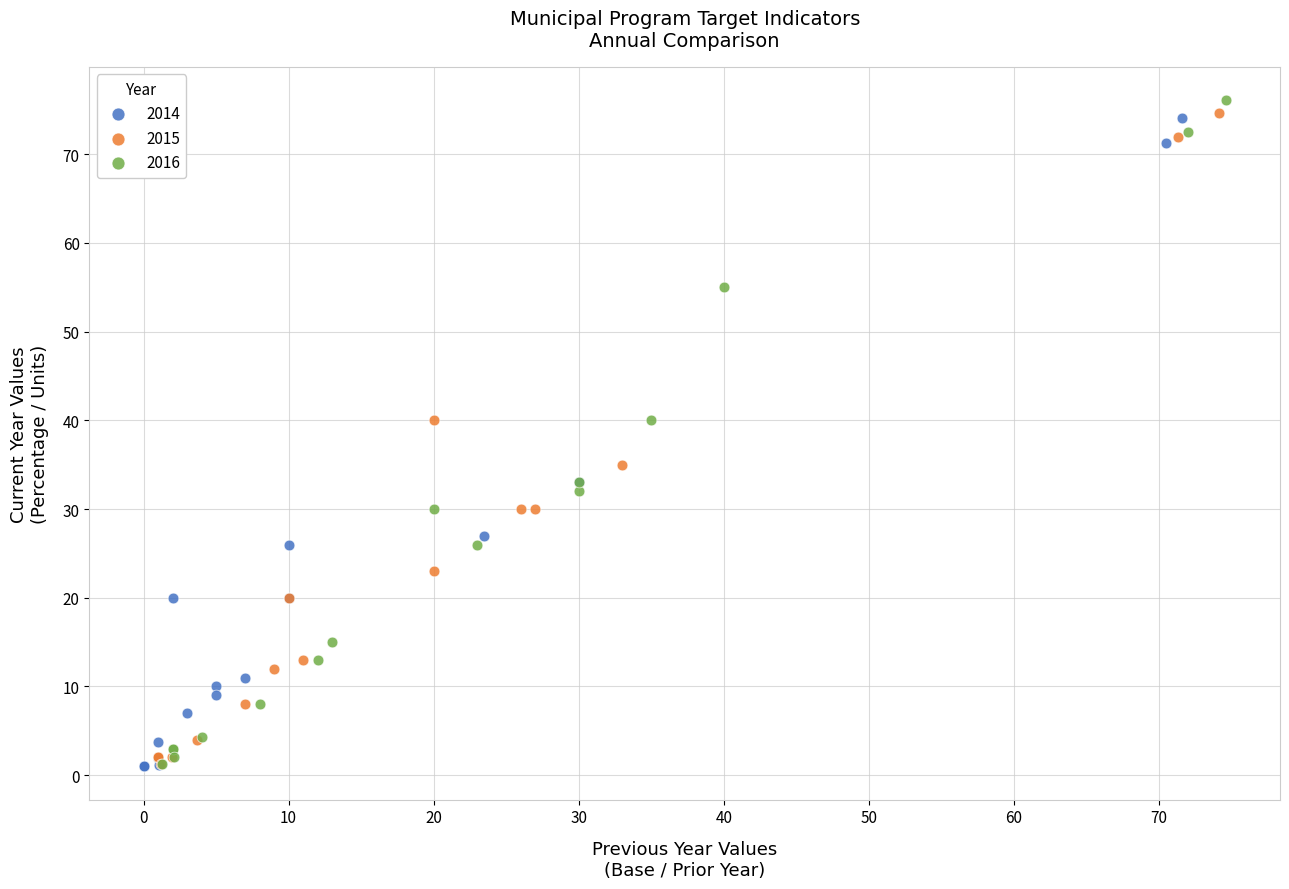

Which series has the largest Y range (max minus min)?

2016